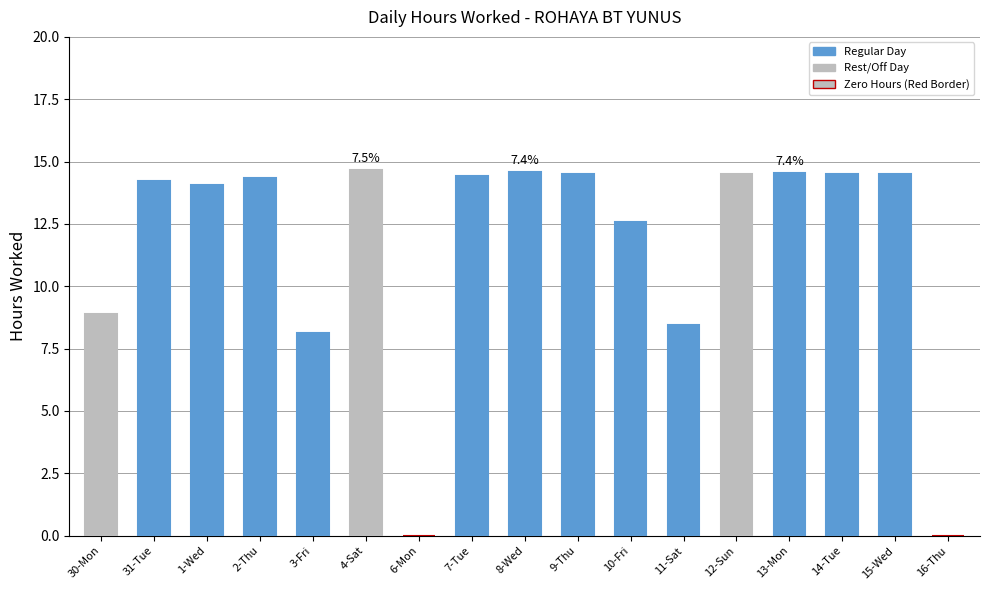

What is the greatest value displayed?

14.7